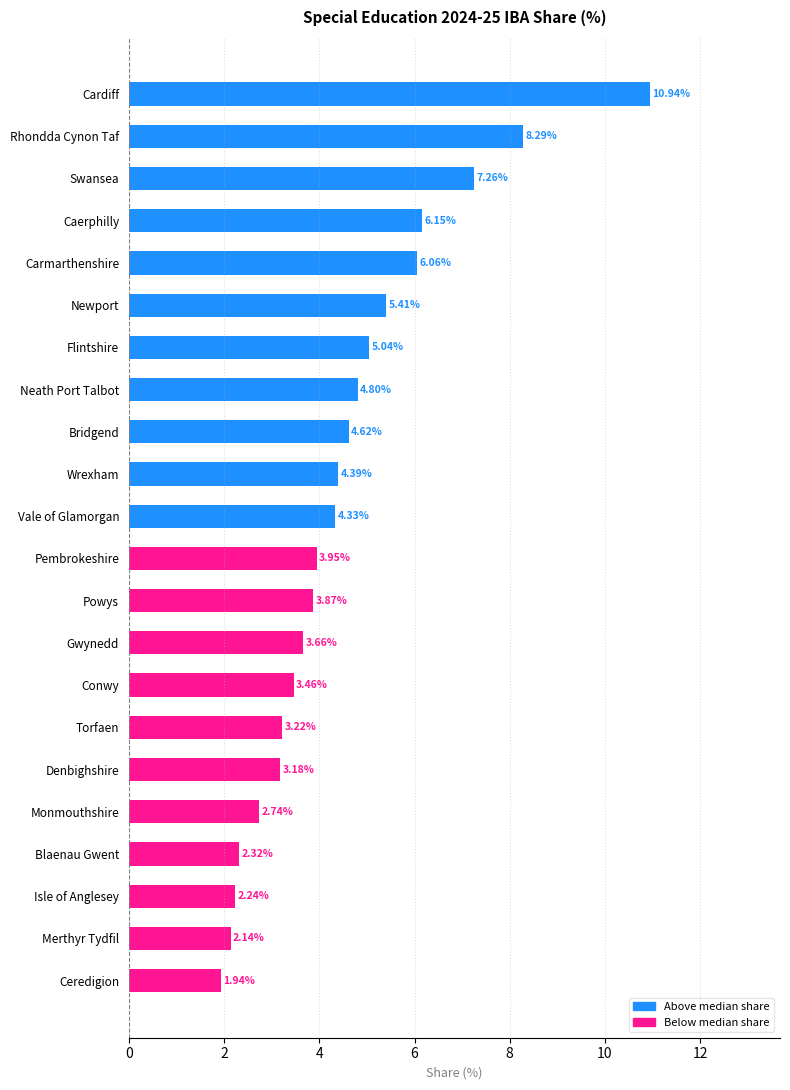

Does the chart contain stacked bars?

No